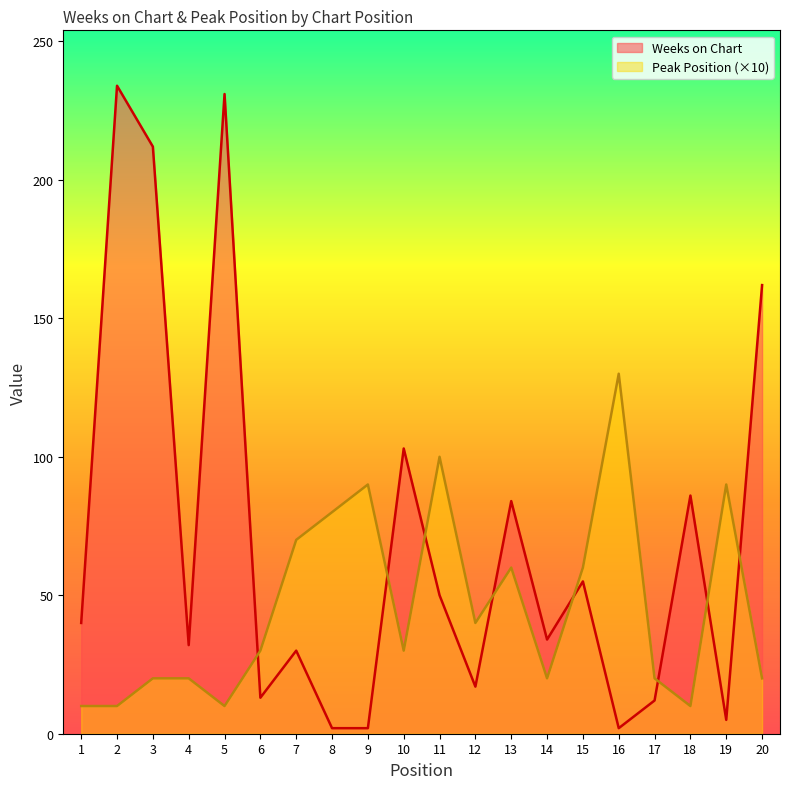

What is the difference between the highest and lowest values at 20?

142